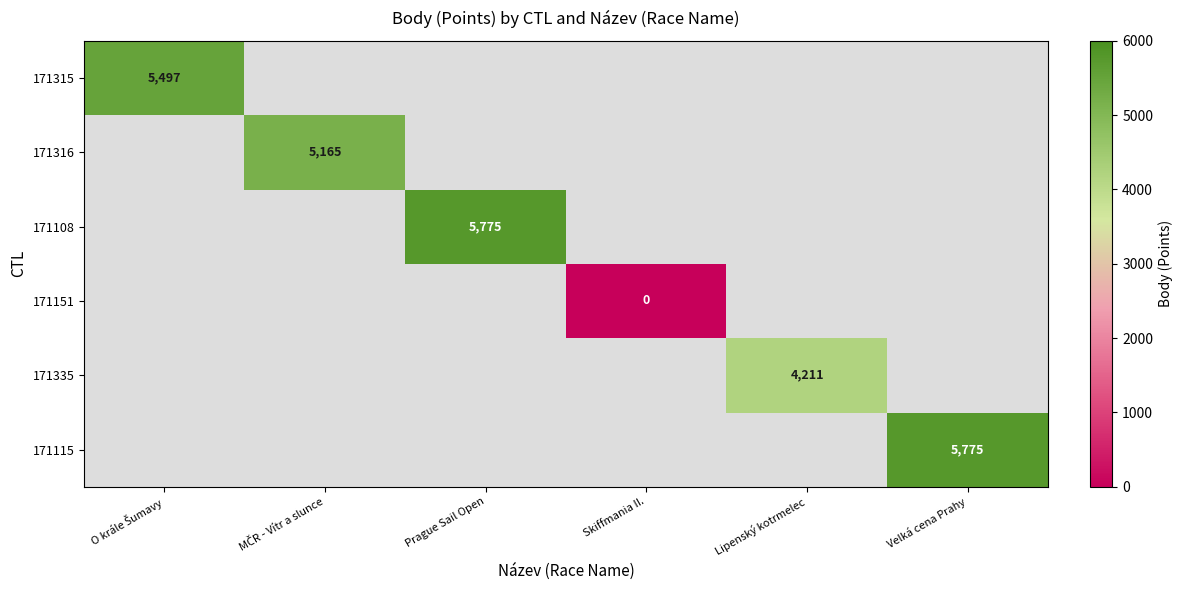

Which has a higher value, Lipenský kotrmelec or O krále Šumavy?

O krále Šumavy